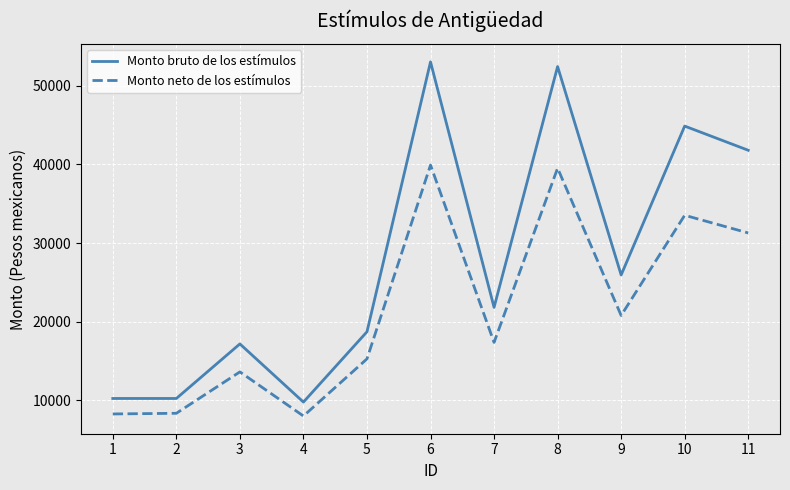

Is the value of Monto neto de los estímulos at 4 greater than the value of Monto bruto de los estímulos at 2?

No